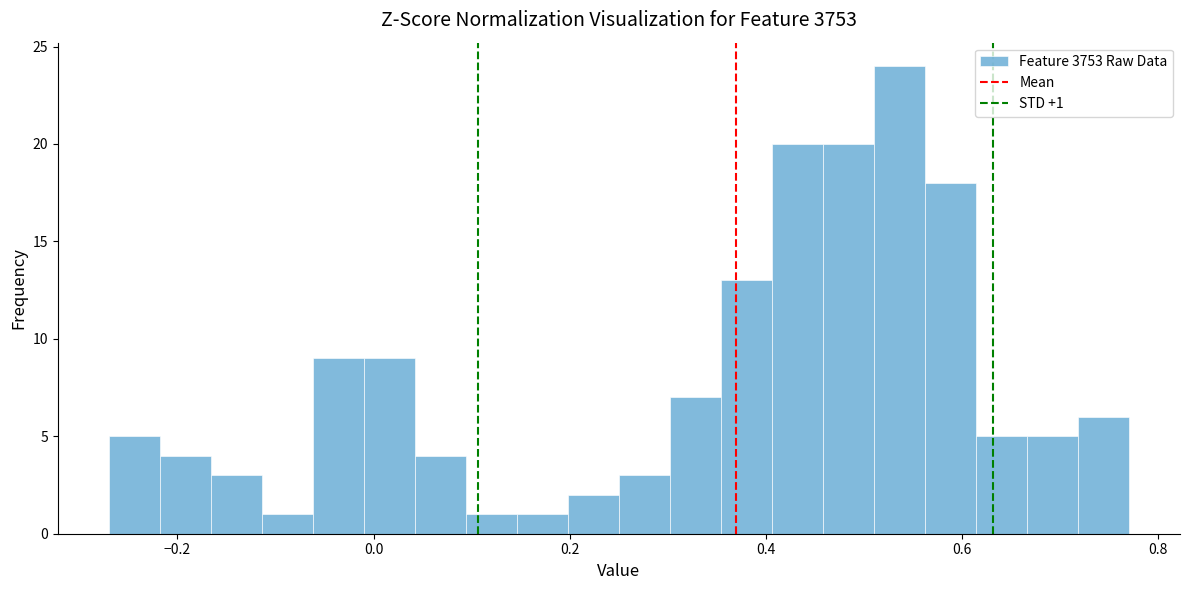

Around what value on the x-axis is the tallest bar? Give the approximate position of its centre, as read against the axis.

0.54